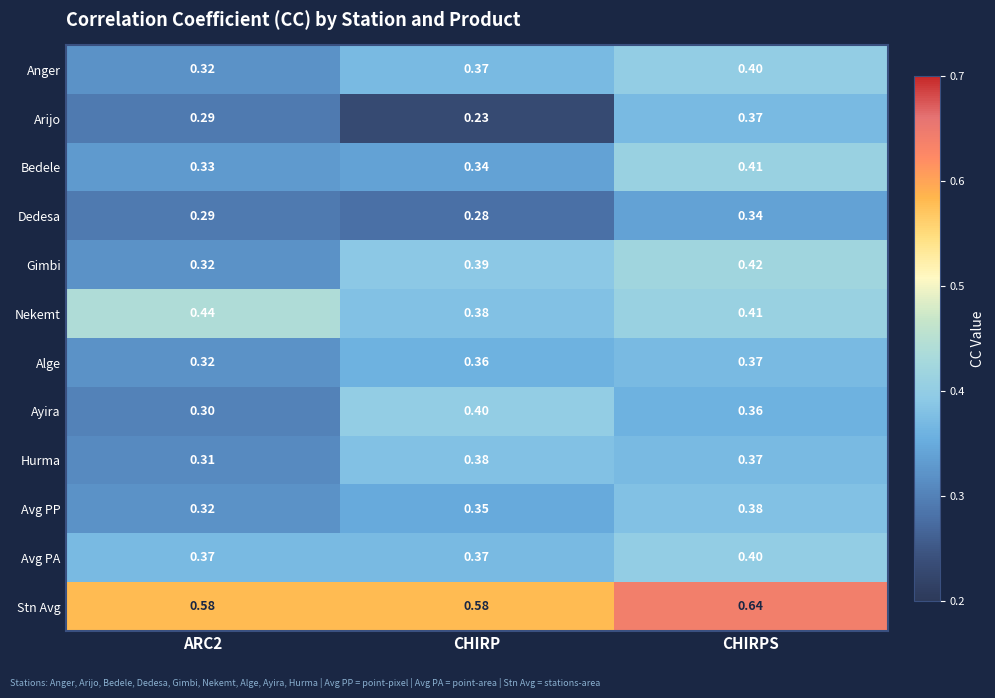

Is the value of Hurma at ARC2 greater than the value of Anger at CHIRP?

No